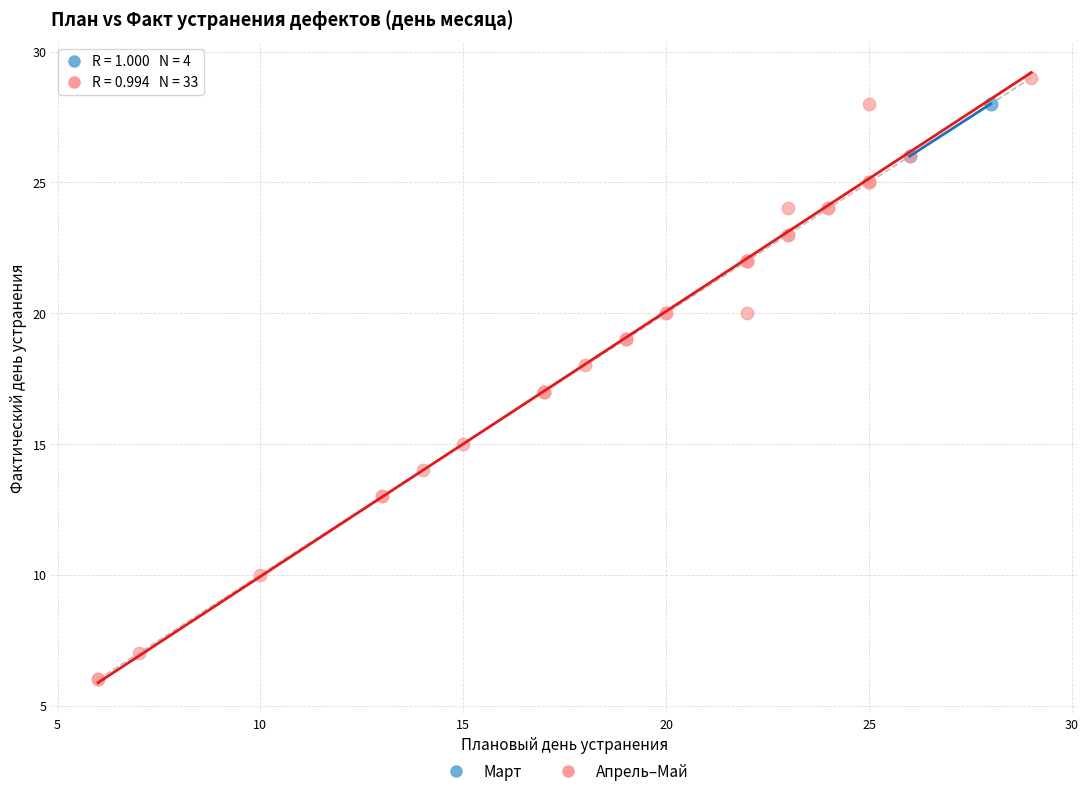

What are all the series names shown in the legend?

Март, Апрель–Май